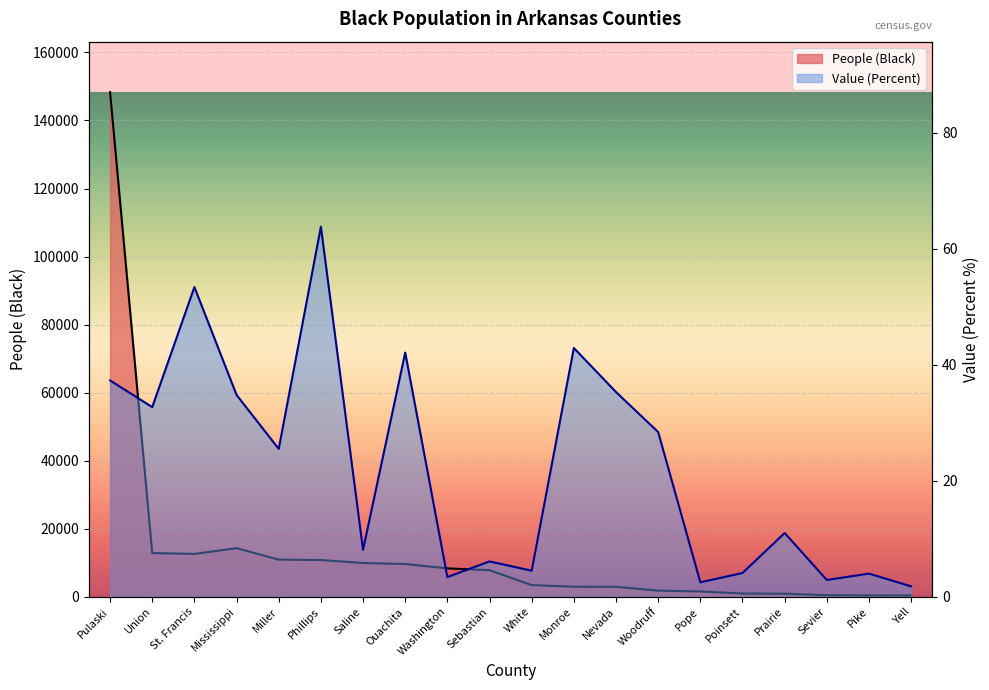

What is the difference between the second highest and second lowest values in the People (Black) series?

13895.0